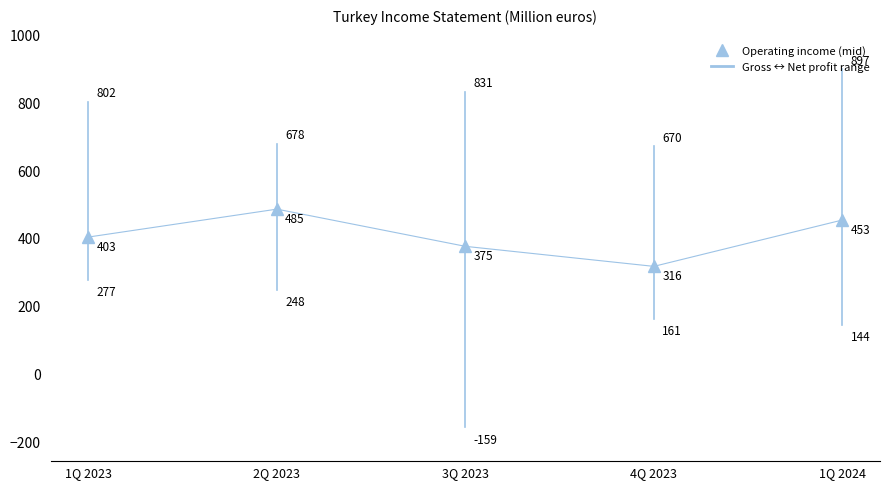

List the series in order of their peak value, lowest first.

Net attributable profit, Operating income, Gross income